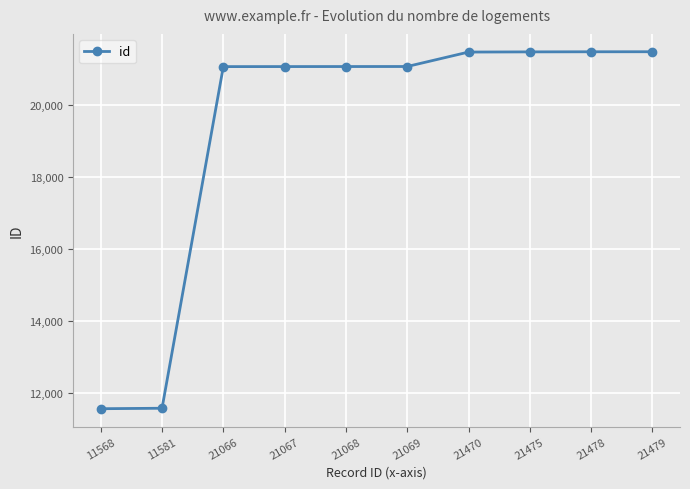

What is the ratio of the value at 11568 to the value at 21479?

0.5